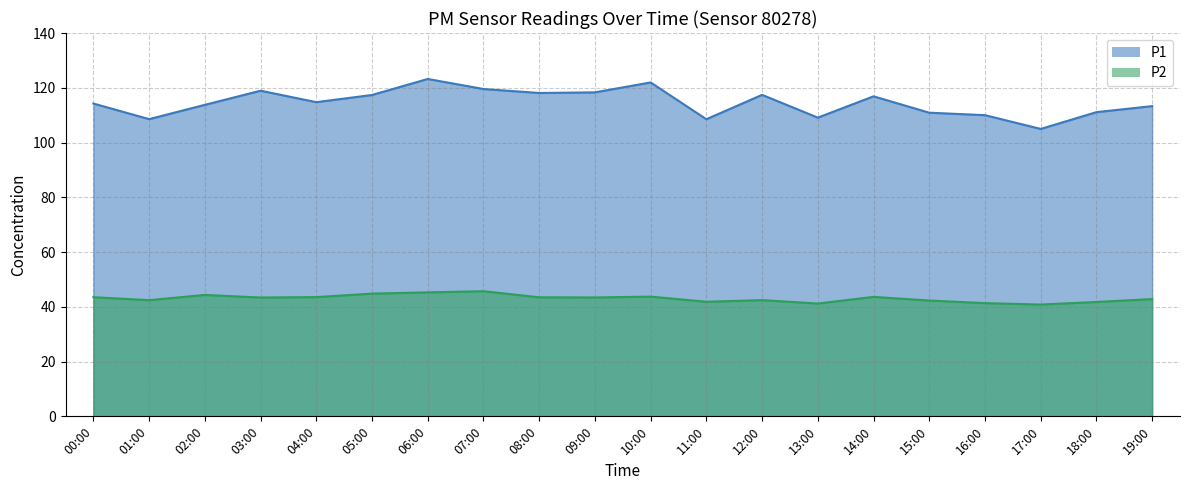

What is the difference between the P2 values at 10:00 and 15:00?

1.4